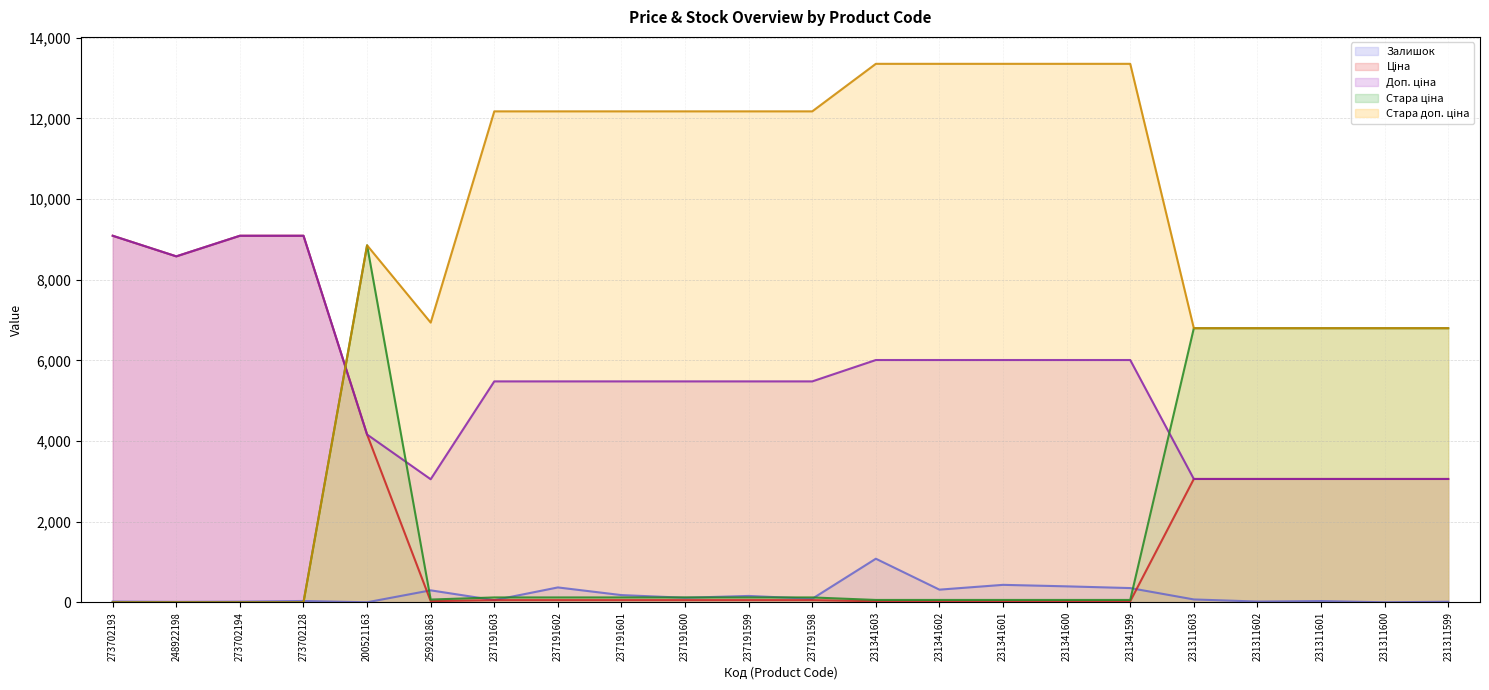

What is the label of the 7th point from the left?

237191603